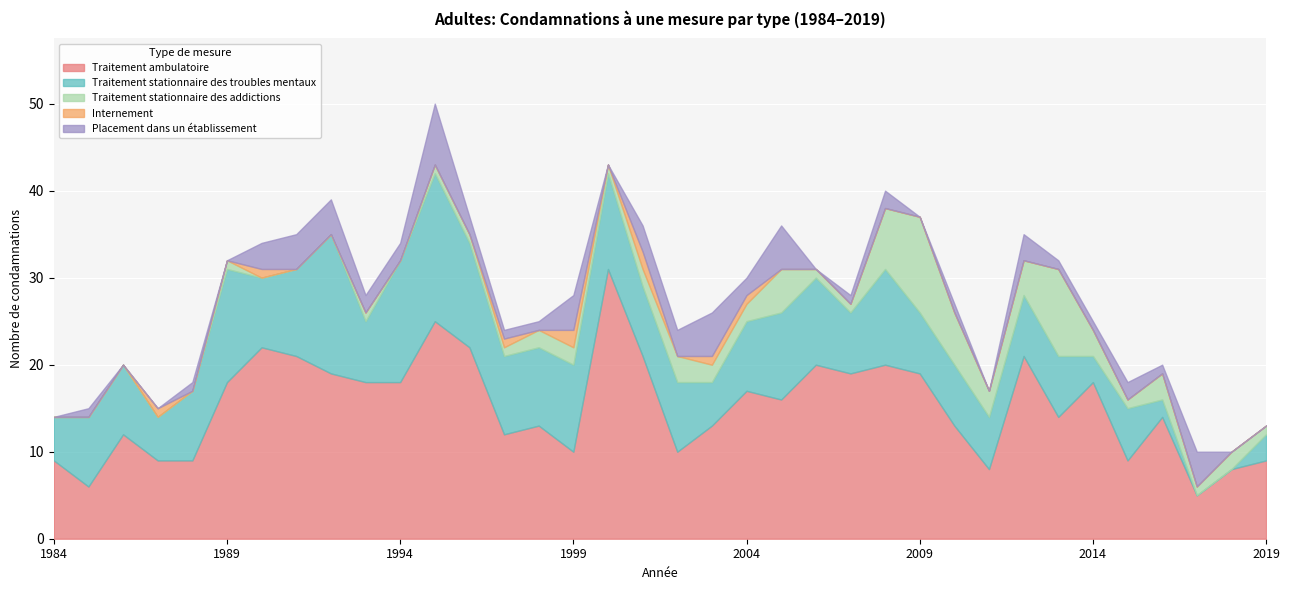

What is the difference between the Traitement stationnaire des troubles mentaux values at 2005 and 2007?

3